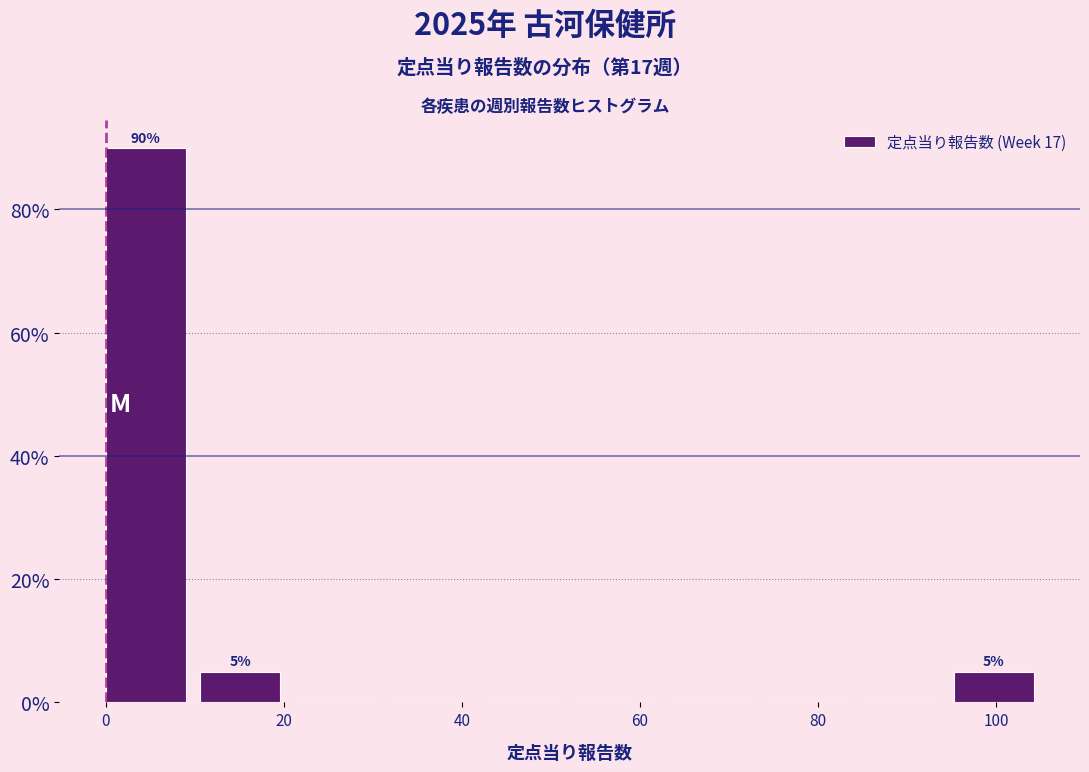

Over which range of the x-axis is the bar tallest?

0 to 10